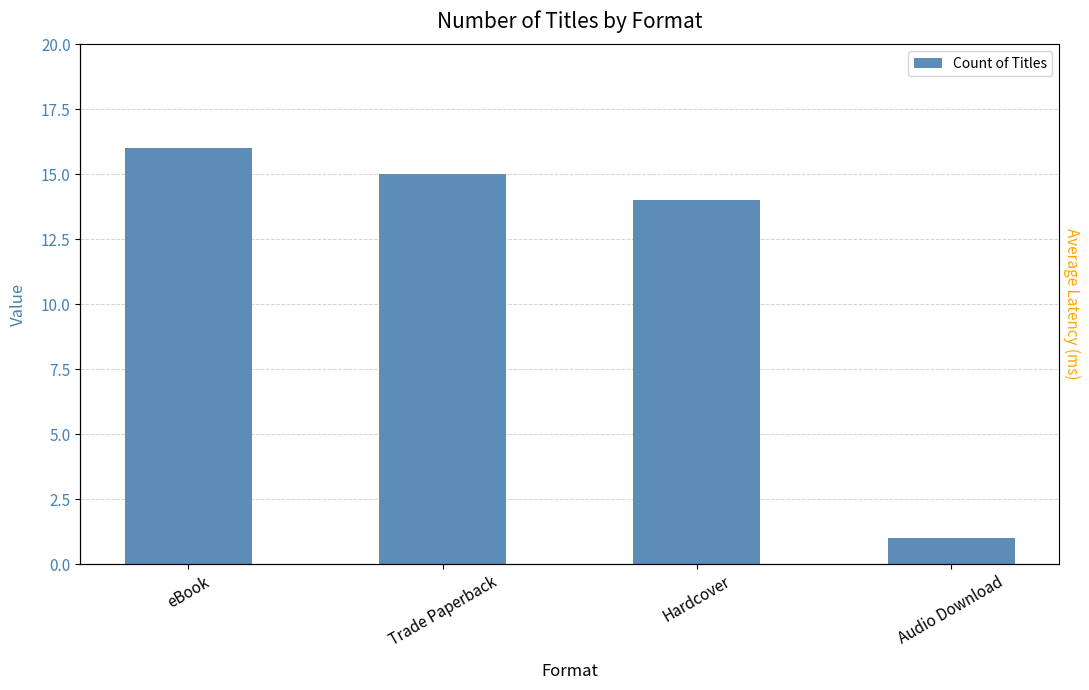

Are the bars horizontal?

No